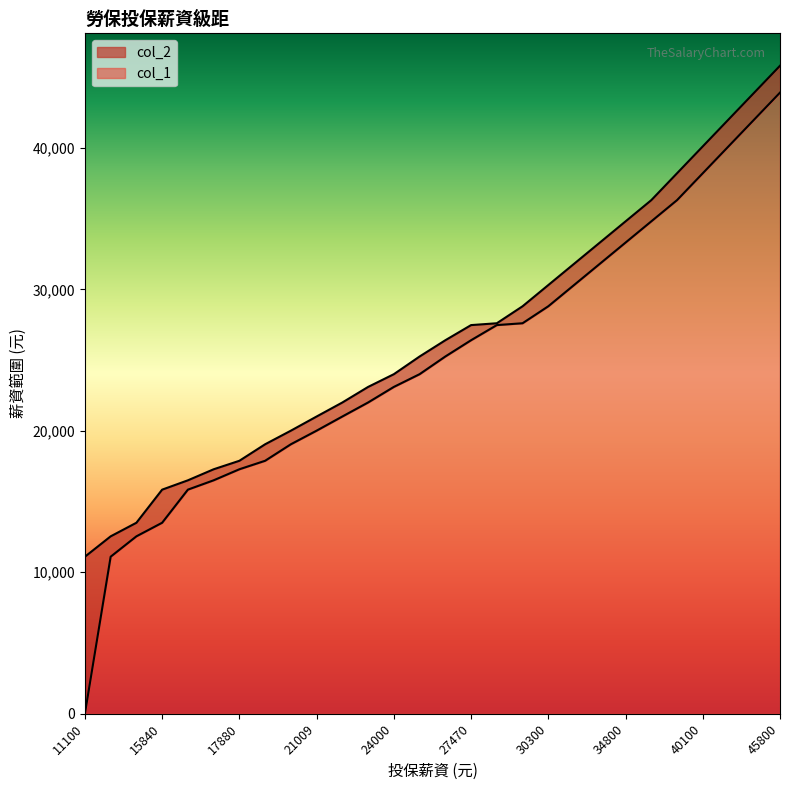

What is the value of the col_1 point at the 27th from the left?

42001